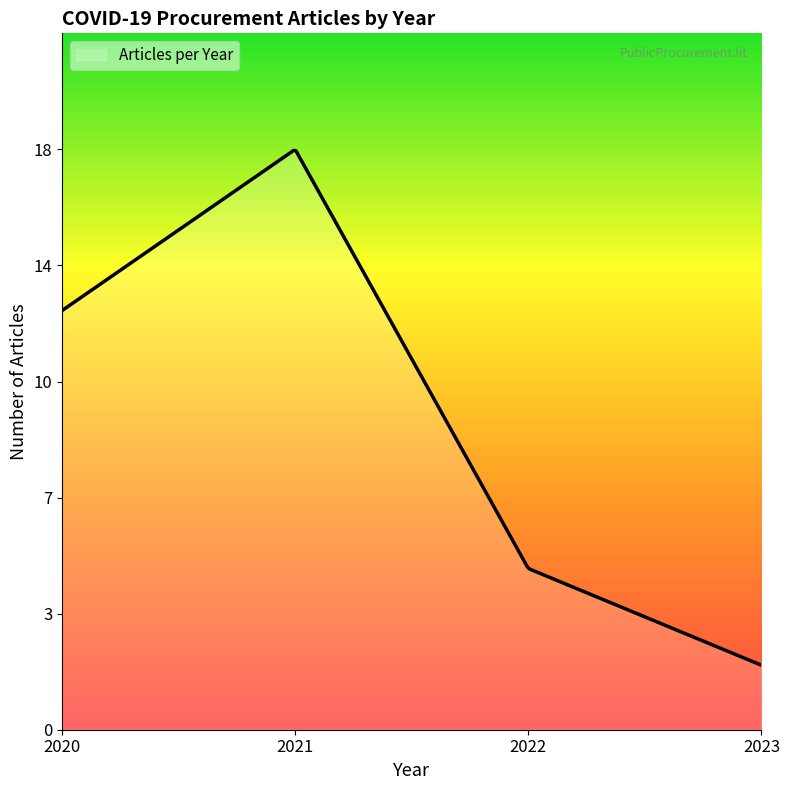

Does the chart have visible grid lines?

No